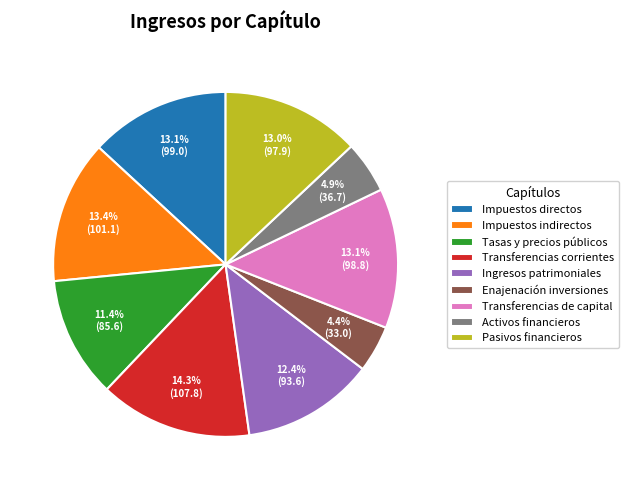

Does any single category account for the majority?

No